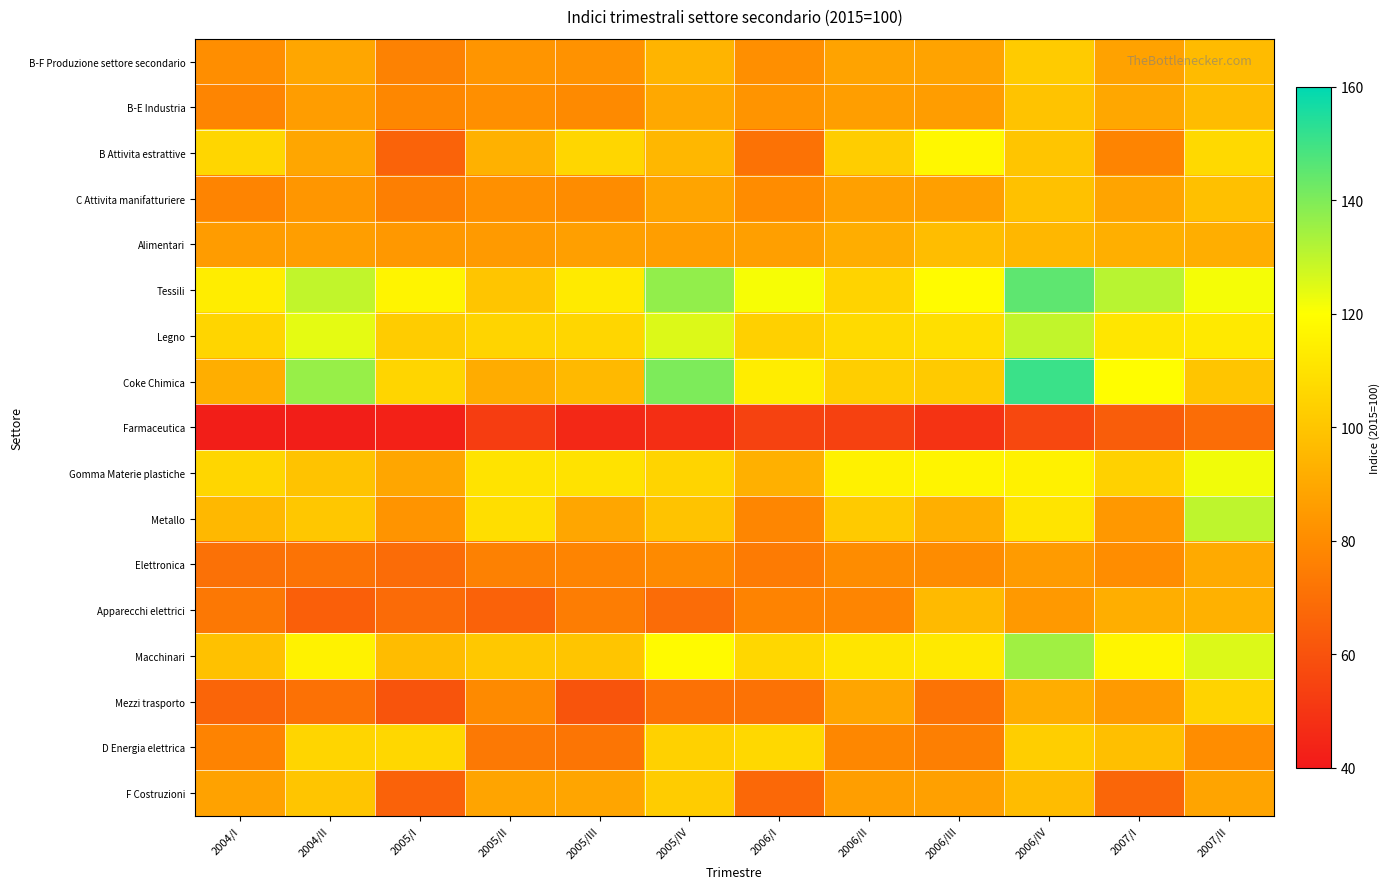

At which category is the sum across all series the highest?

2006/IV